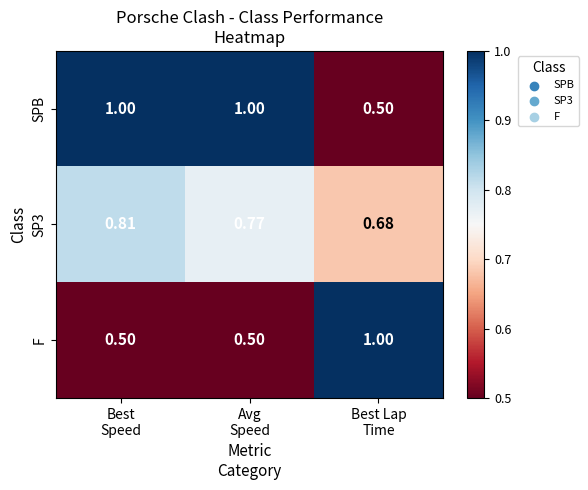

Which series has the largest total across all categories?

SPB